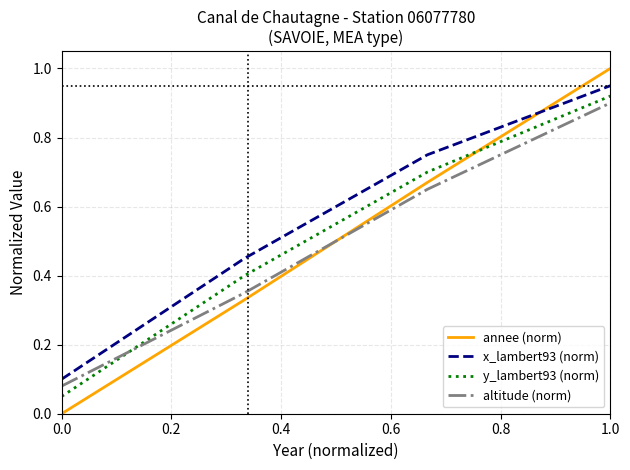

True or false: x_lambert93 (norm) and y_lambert93 (norm) intersect in this chart.

False